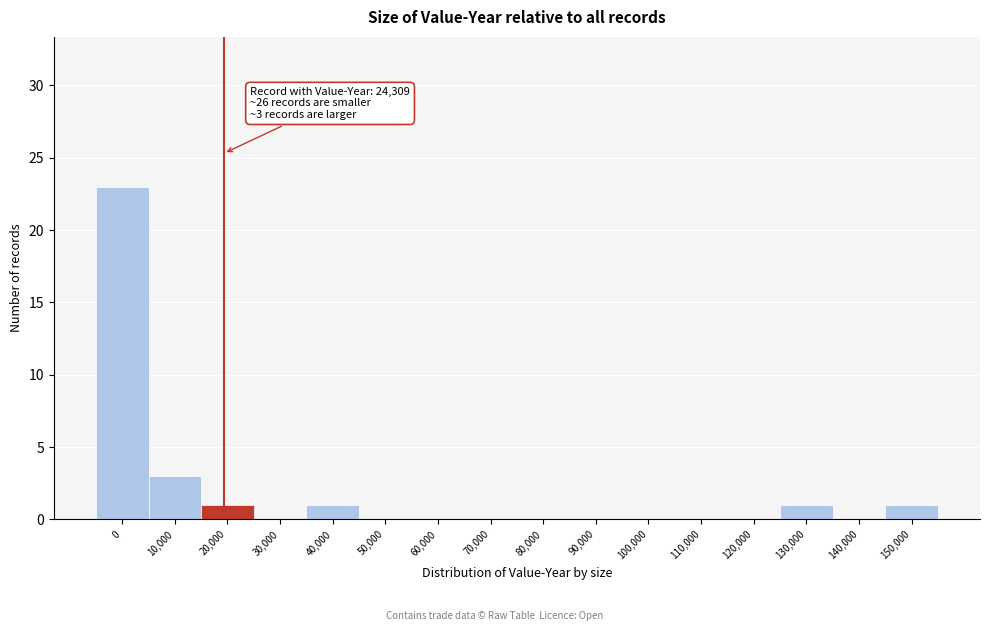

Reading left to right, transcribe all the data shown in this chart.

0=23	10,000=3	20,000=1	30,000=0	40,000=1	50,000=0	60,000=0	70,000=0	80,000=0	90,000=0	100,000=0	110,000=0	120,000=0	130,000=1	140,000=0	150,000=1